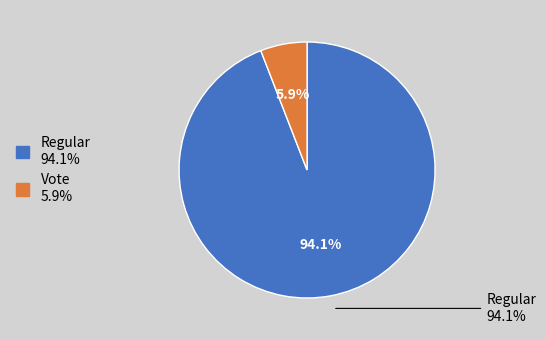

The Vote slice represents 17% of the pie. True or false?

False